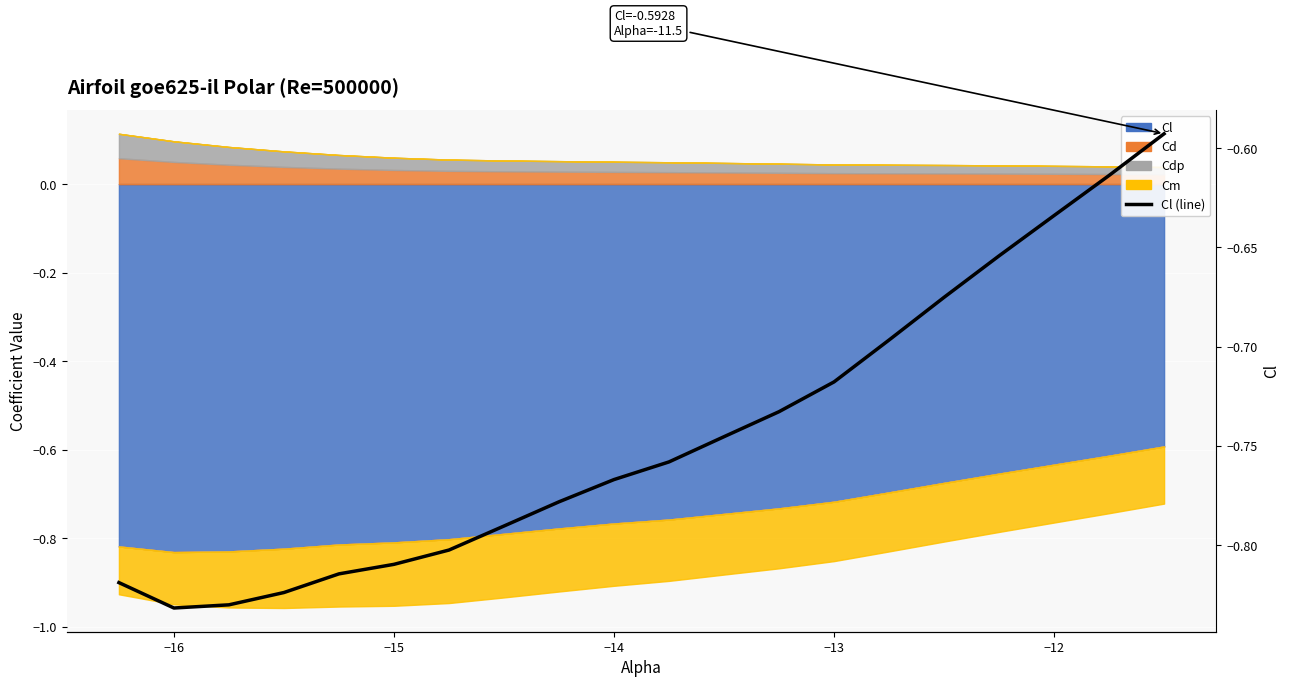

Reading right to left, transcribe all the data shown in this chart.

-0.6	-0.6	-0.6	-0.7	-0.7	-0.7	-0.7	-0.7	-0.7	-0.8	-0.8	-0.8	-0.8	-0.8	-0.8	-0.8	-0.8	-0.8	-0.8	-0.8